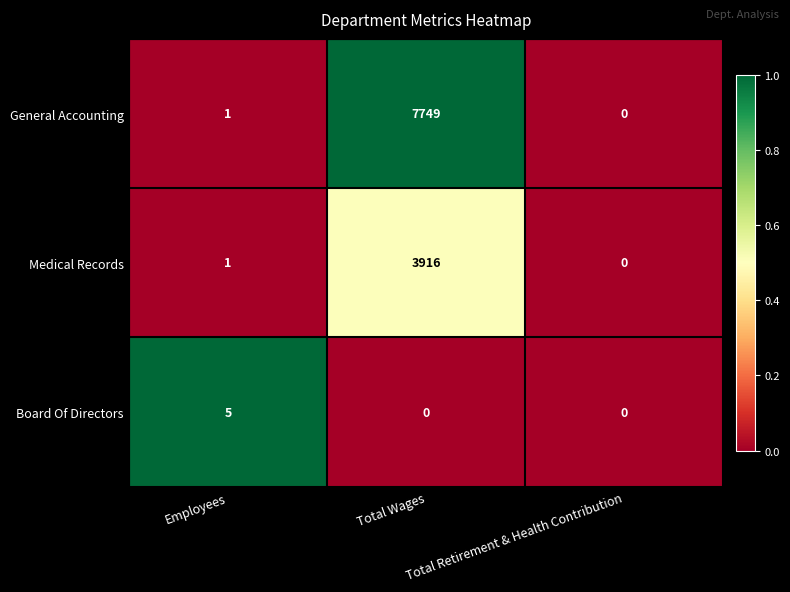

What is the average value of the General Accounting series?

2583